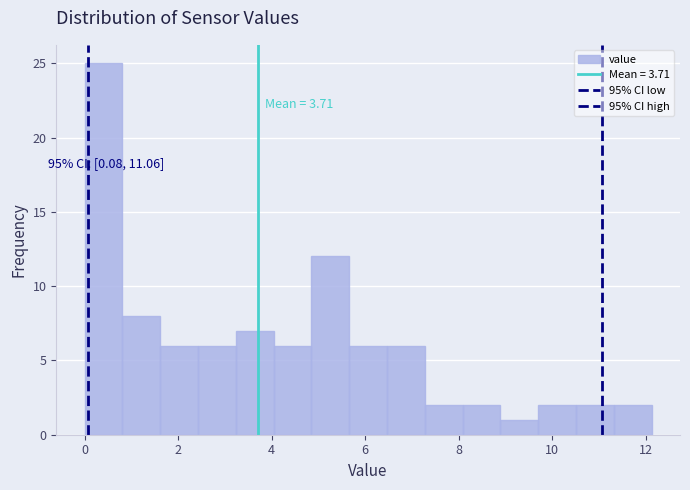

Over which range of the x-axis is the bar tallest?

0.0 to 0.8